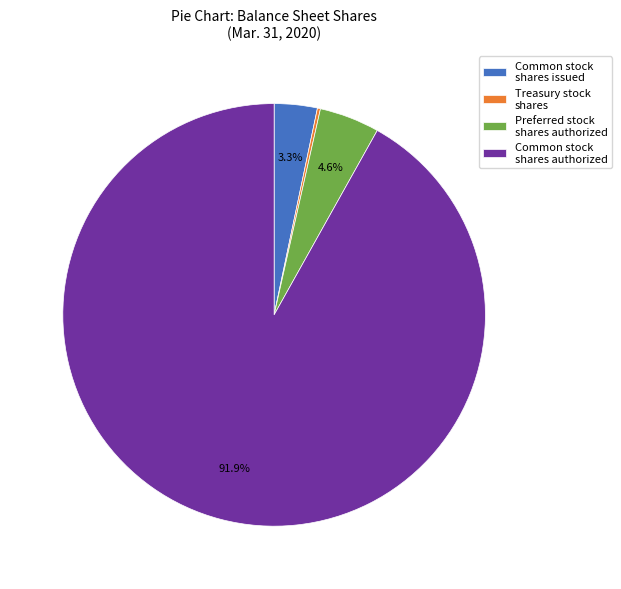

Does Common stock shares authorized account for over 50% of the chart?

Yes